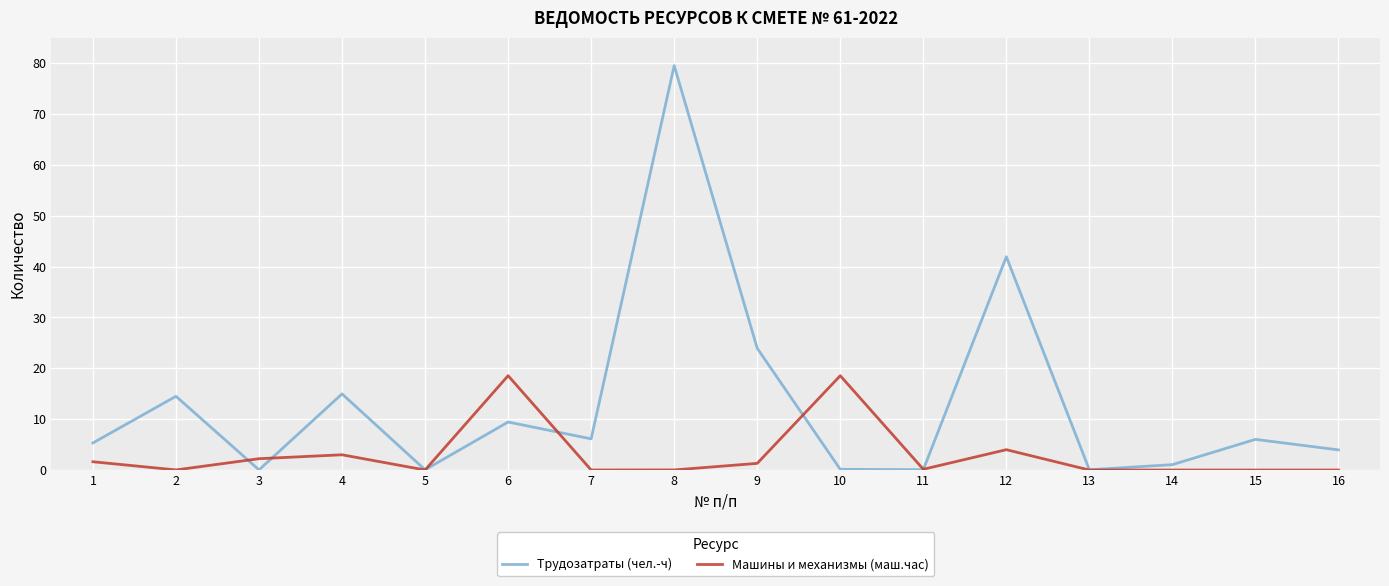

Which category has the highest value across all series?

8